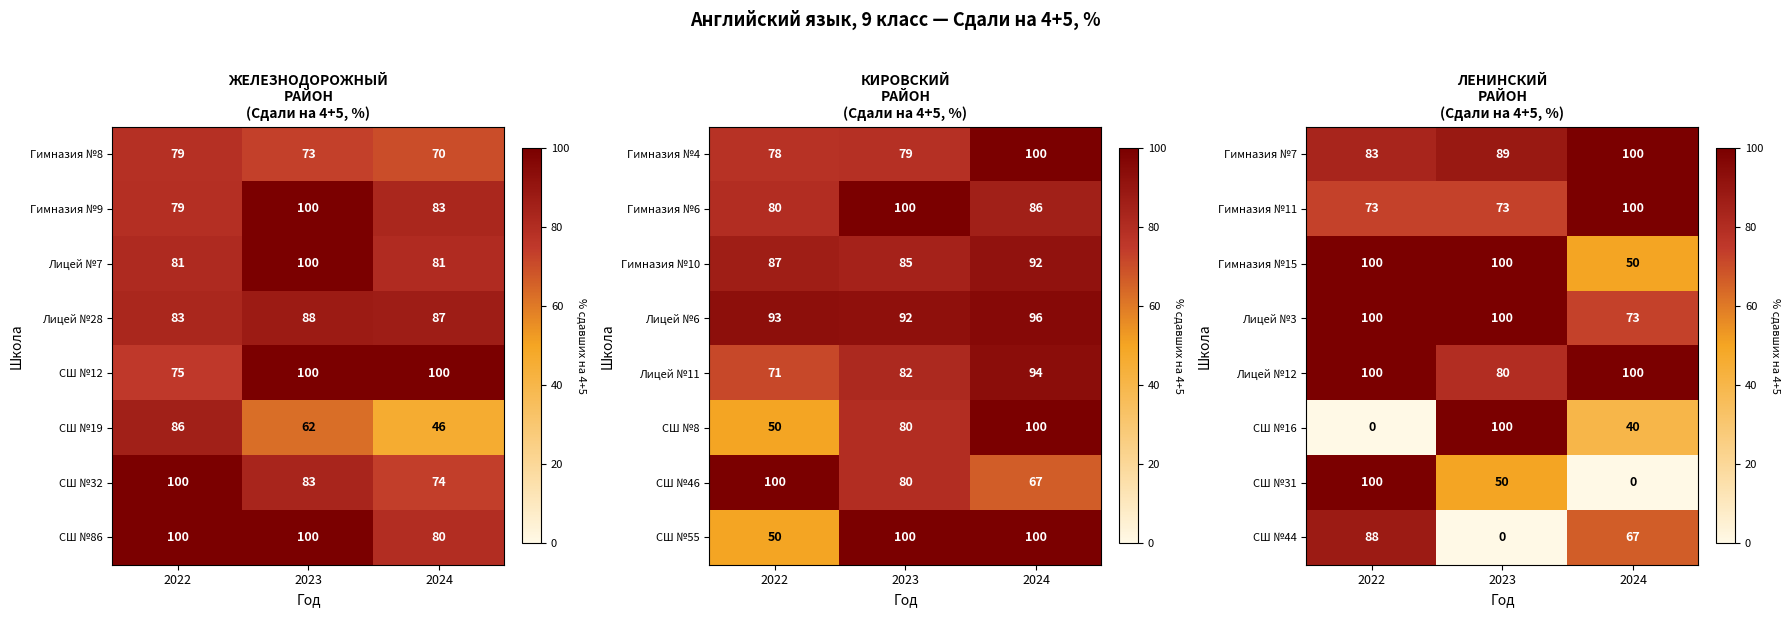

Rank the categories by СШ №16 value from lowest to highest.

2022, 2024, 2023